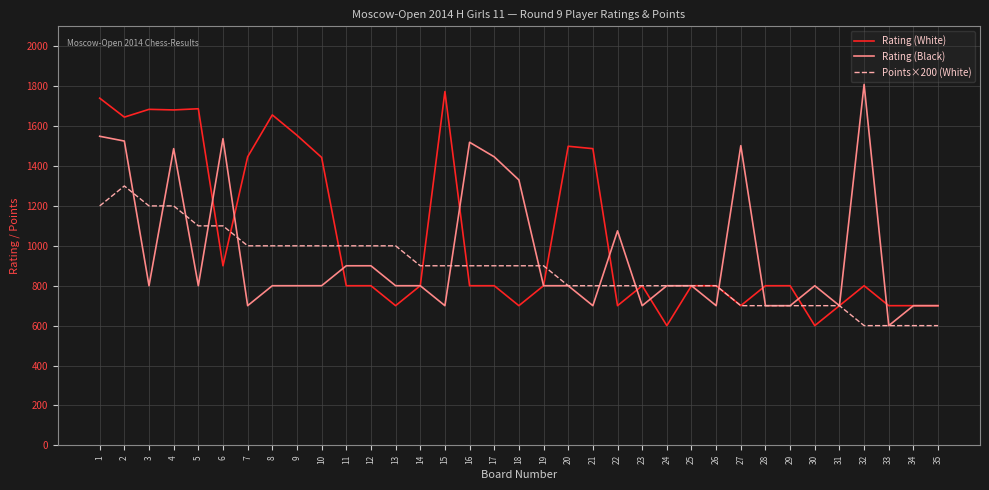

Which series has the widest spread of values?

Rating (Black)